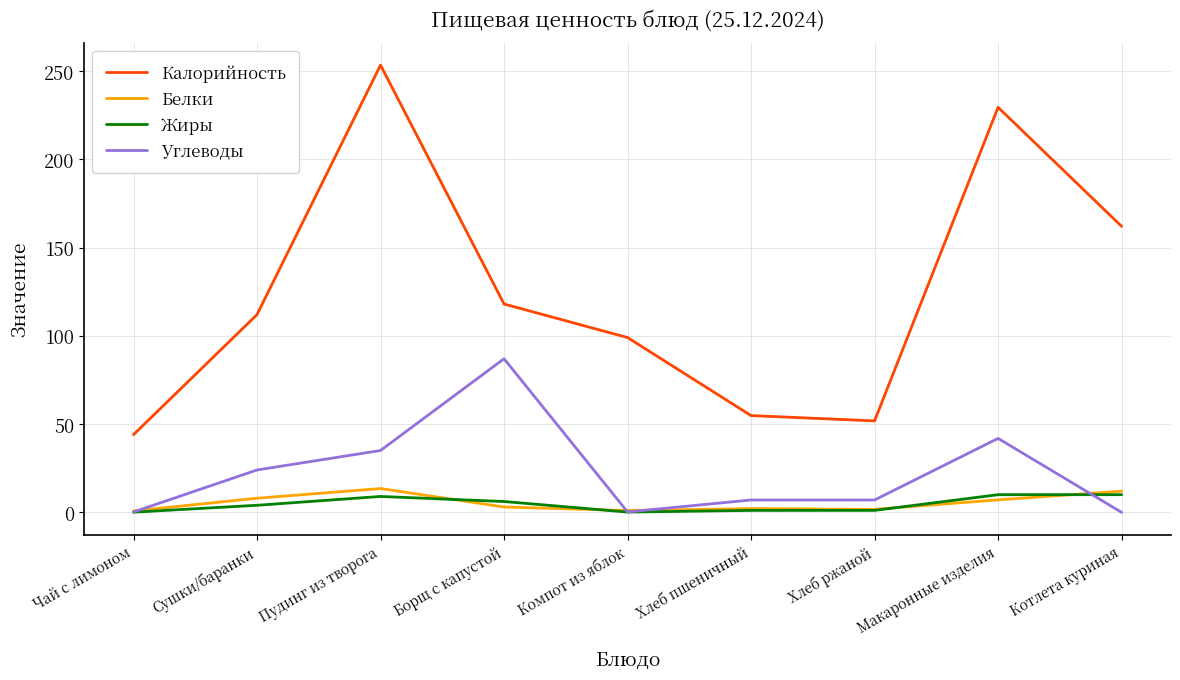

At which label is Калорийность closest to 148?

Котлета куриная